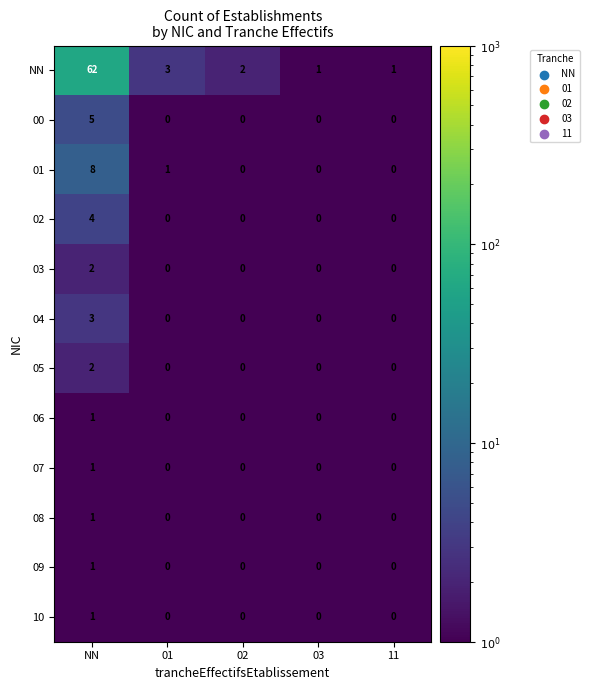

True or false: 06 has a value of 0 at 03.

True